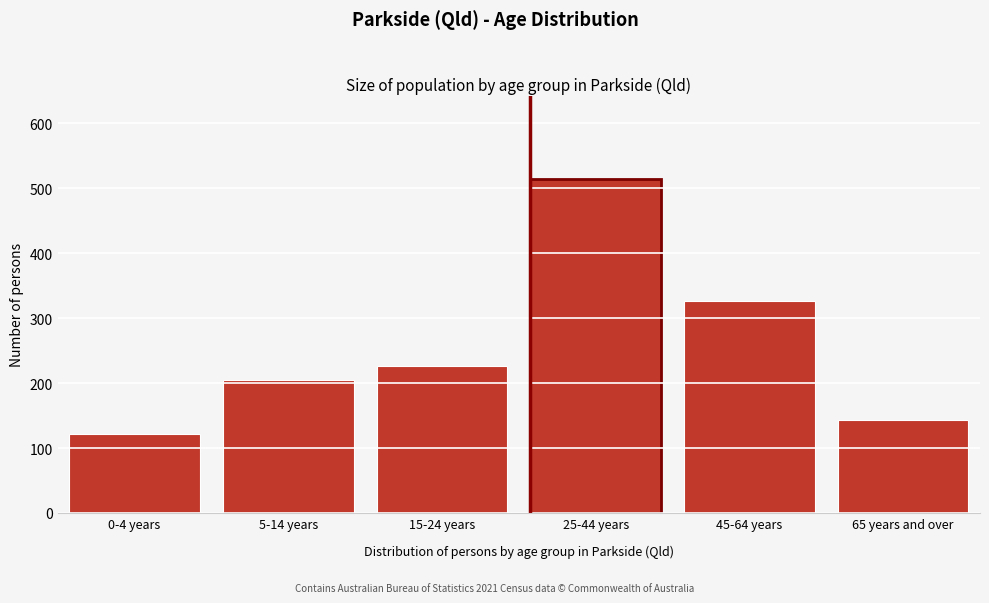

Reading right to left, what are all the values shown in this chart?

143	326	514	226	205	121